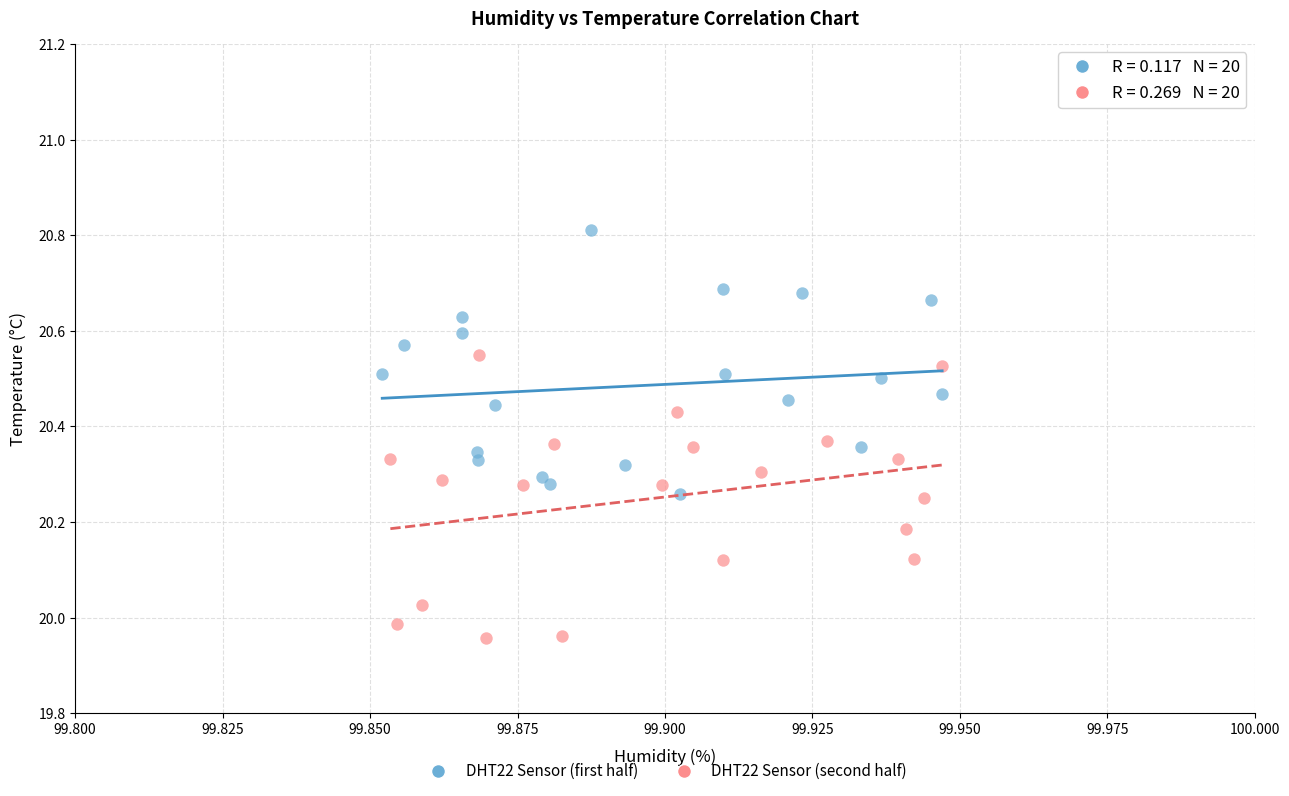

Which series has the largest Y range (max minus min)?

DHT22 Sensor (second half)